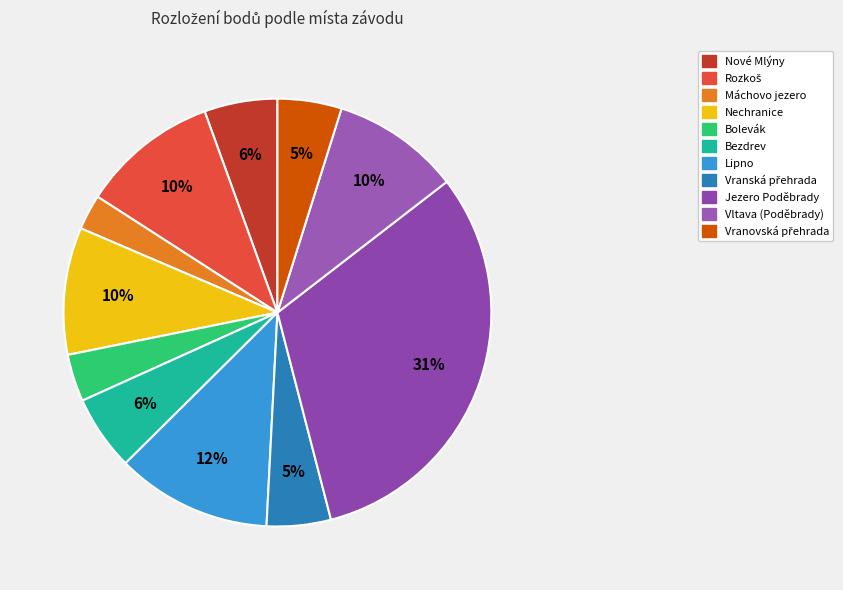

Does Vltava (Poděbrady) represent more than half of the total?

No